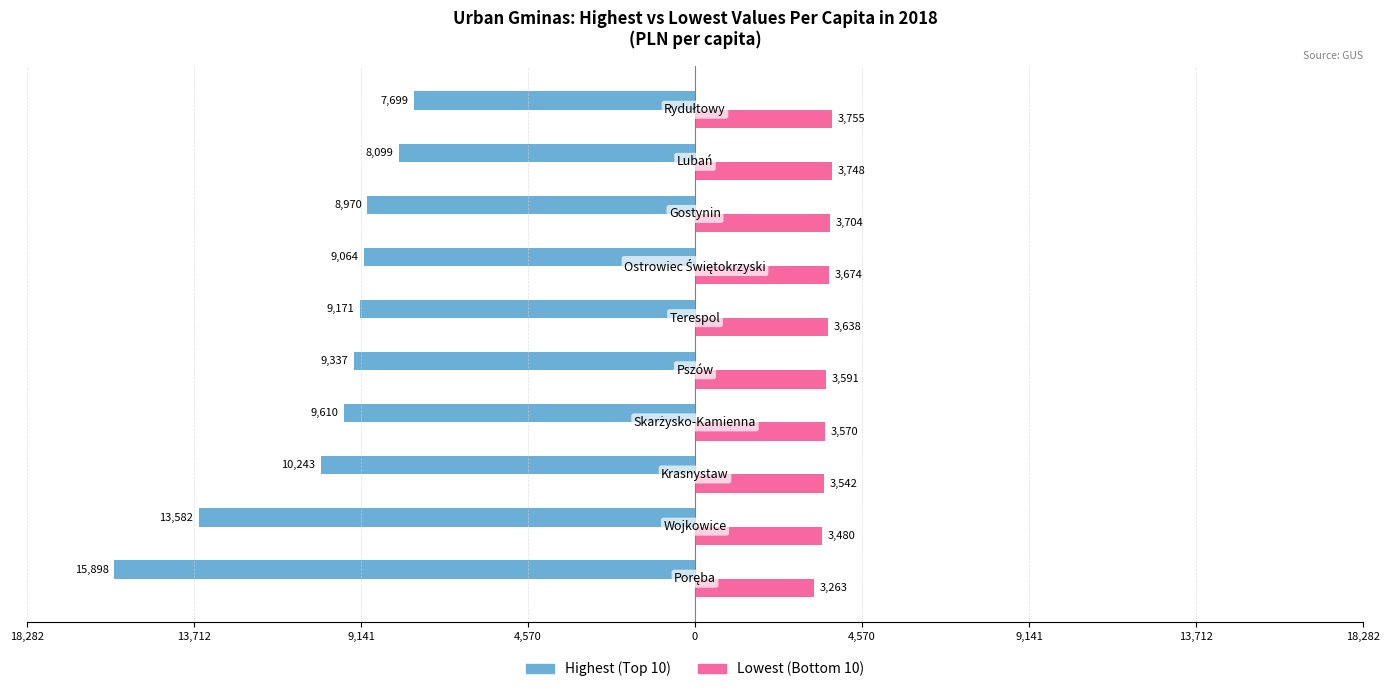

What is the average value of the Lowest (Bottom 10) series?

3596